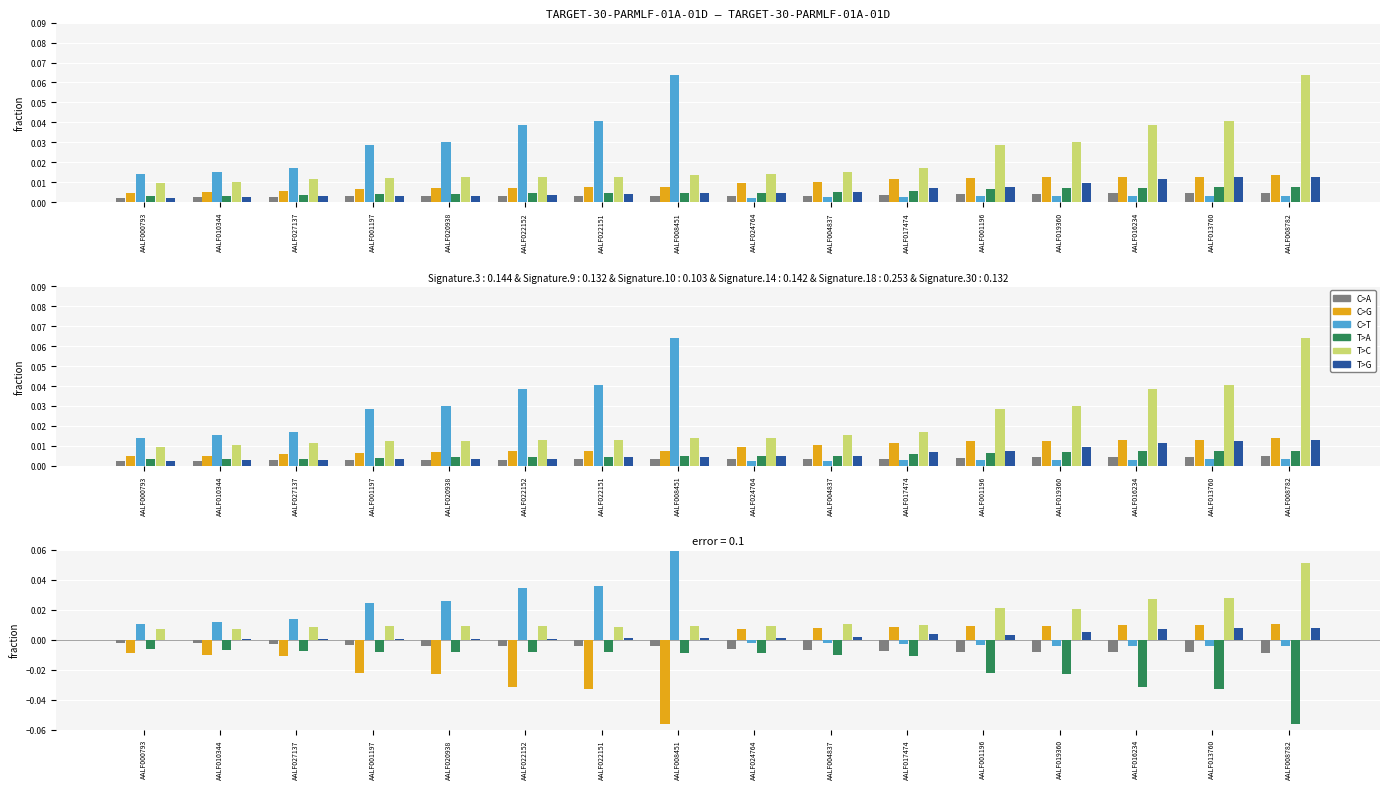

What are all the series names shown in the legend?

C>A, C>G, C>T, T>A, T>C, T>G